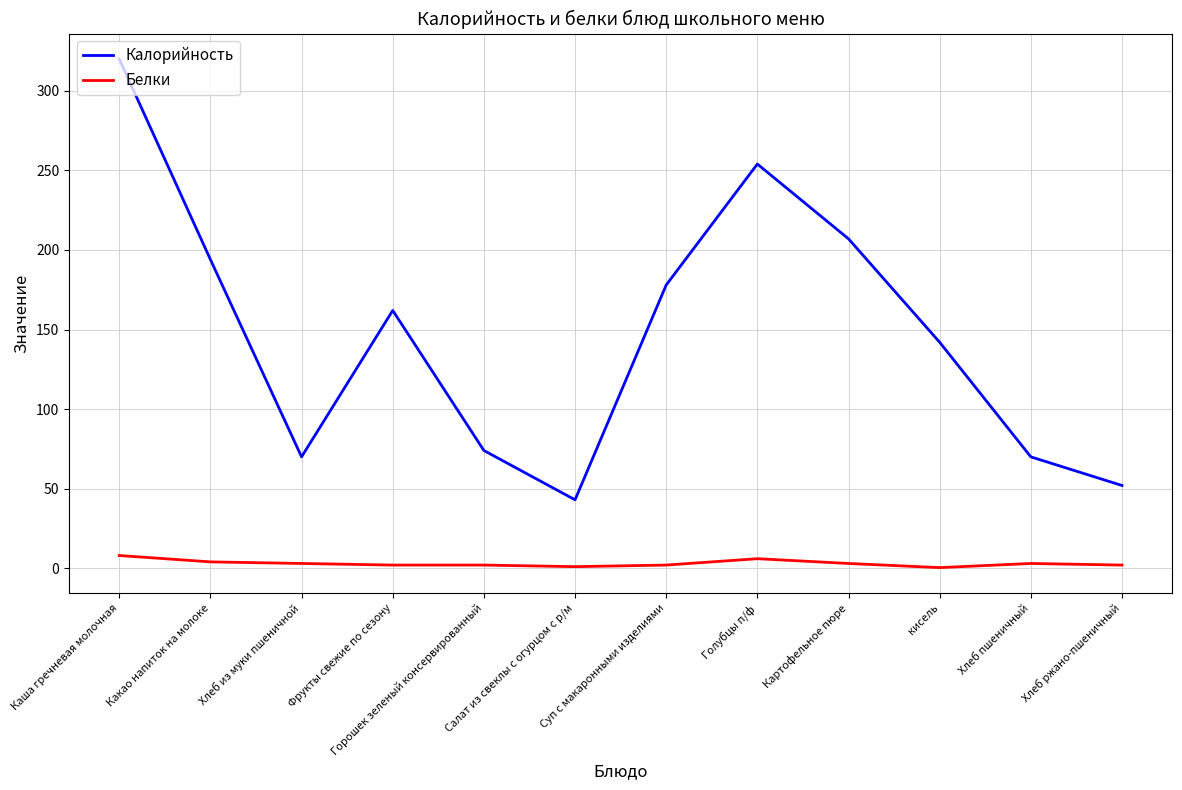

True or false: Белки and Калорийность cross at least once.

False